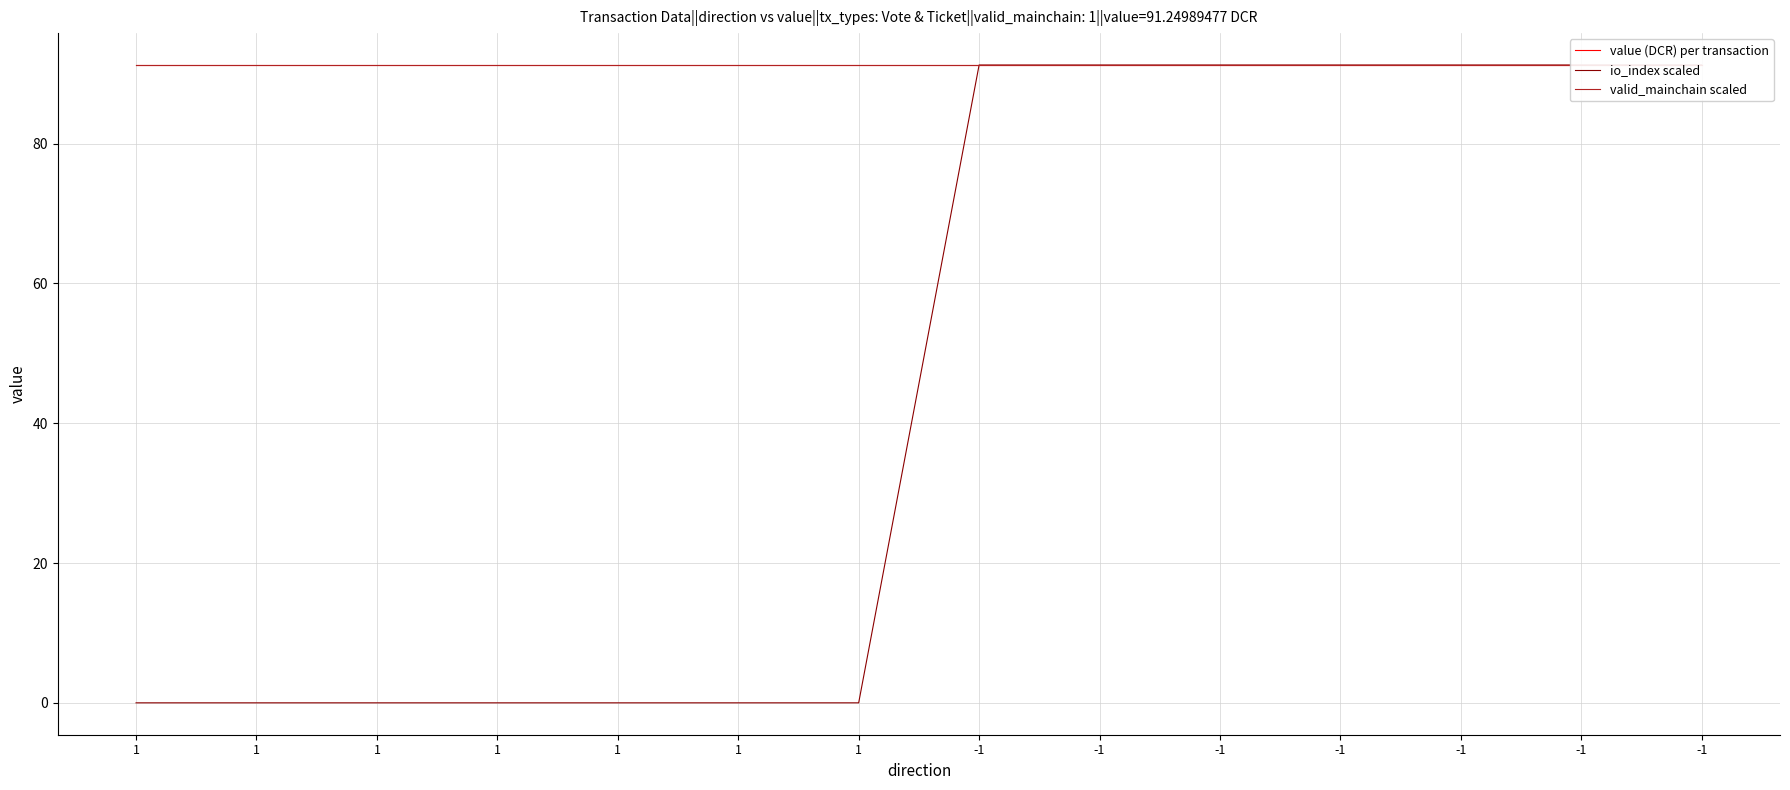

Rank the series by their maximum value, from highest to lowest.

value (DCR) per transaction, io_index scaled, valid_mainchain scaled